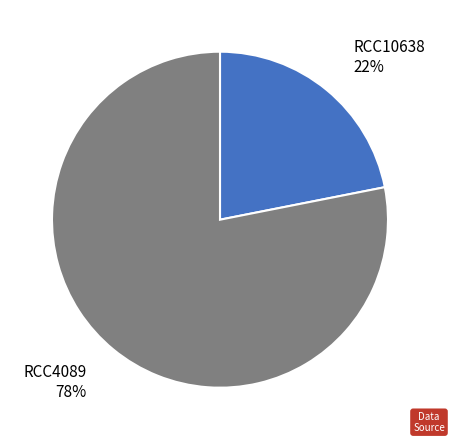

Which has a higher value, RCC4089 or RCC10638?

RCC4089